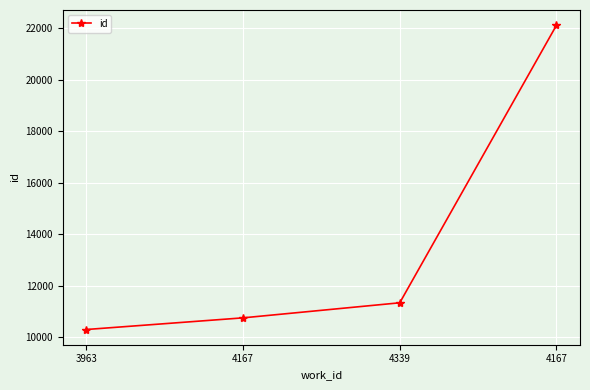

What is the smallest value displayed?

10309